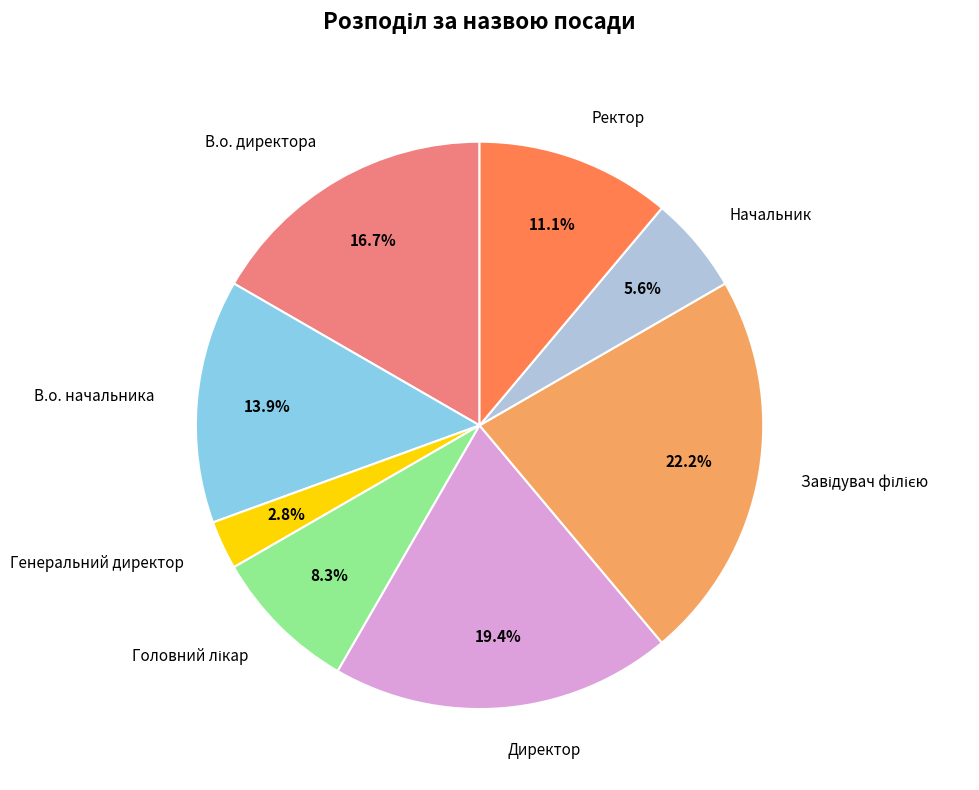

Does any single category account for the majority?

No